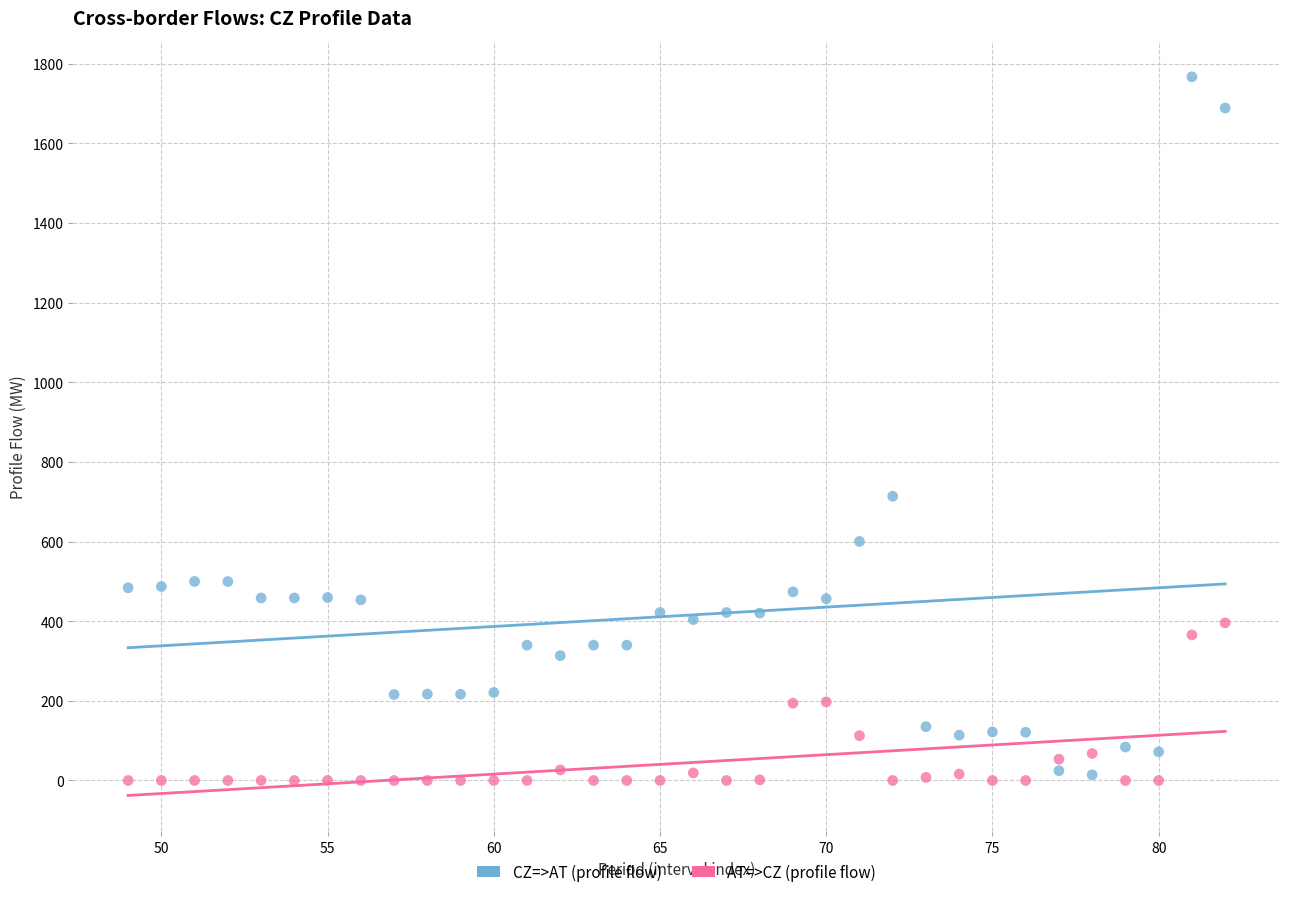

In the CZ=>AT (profile flow) series, what Y value is closest to 890?

714.0